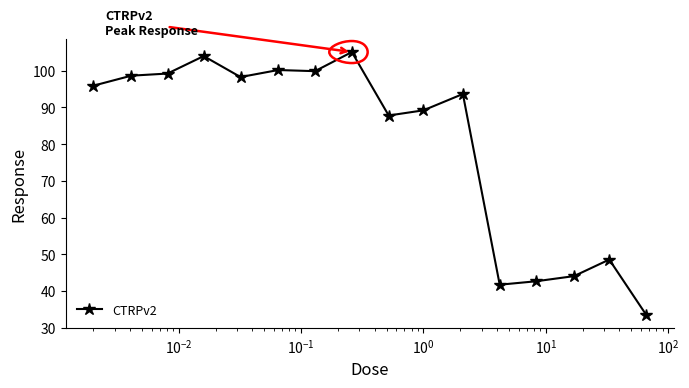

What is the average value?

80.2